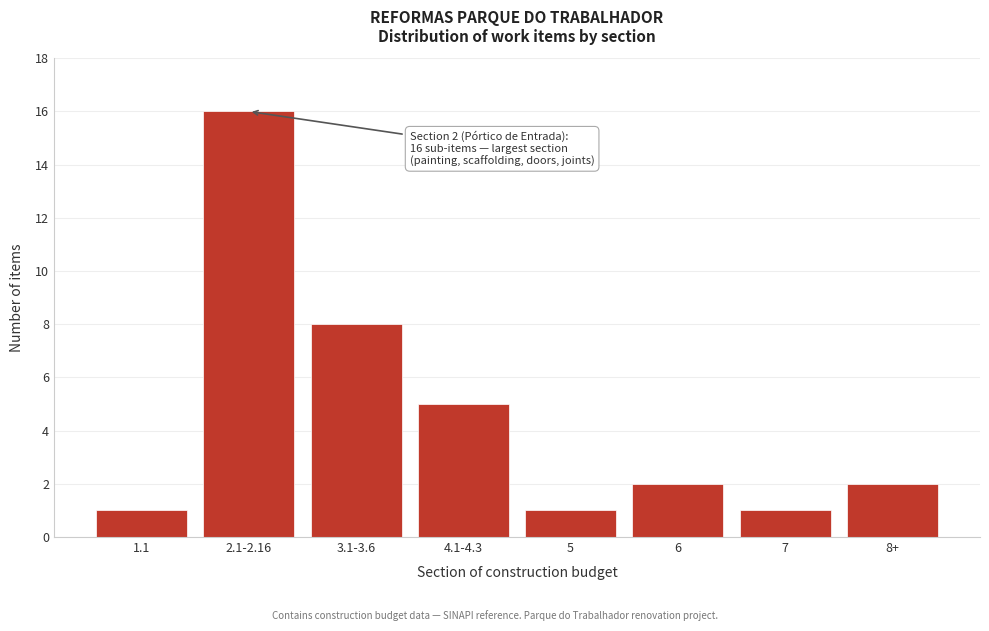

Reading left to right, what are all the values shown in this chart?

1	16	8	5	1	2	1	2